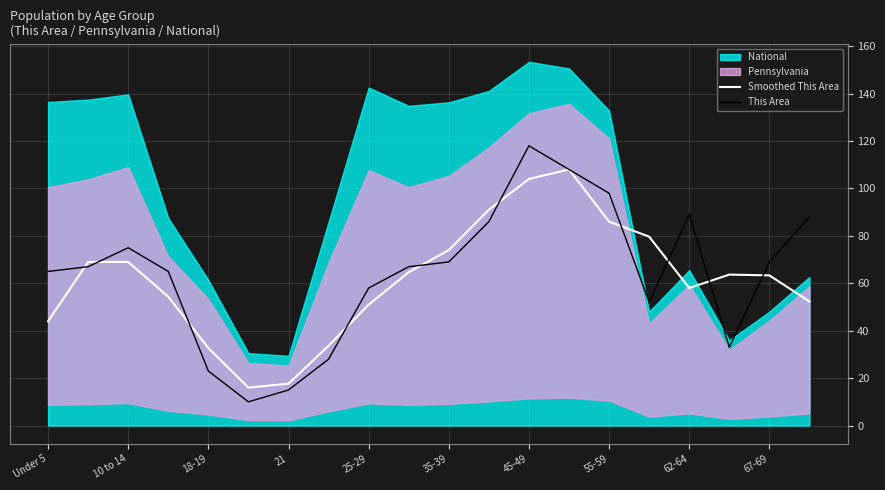

What is the lowest value of the This Area series?

10.0